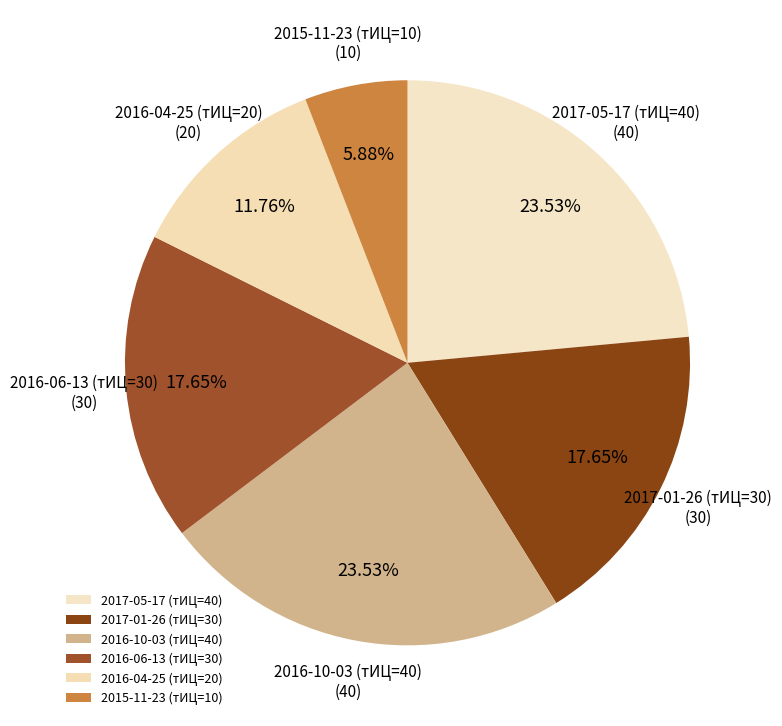

To the nearest percent, what is the combined percentage of 2016-06-13 (тИЦ=30) and 2016-04-25 (тИЦ=20)?

29%